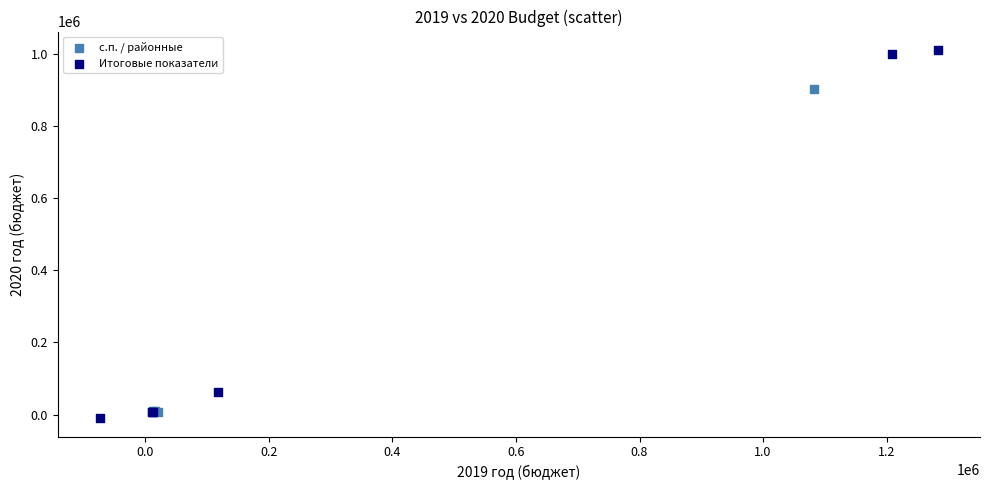

Which series contains the lowest Y value?

Итоговые показатели